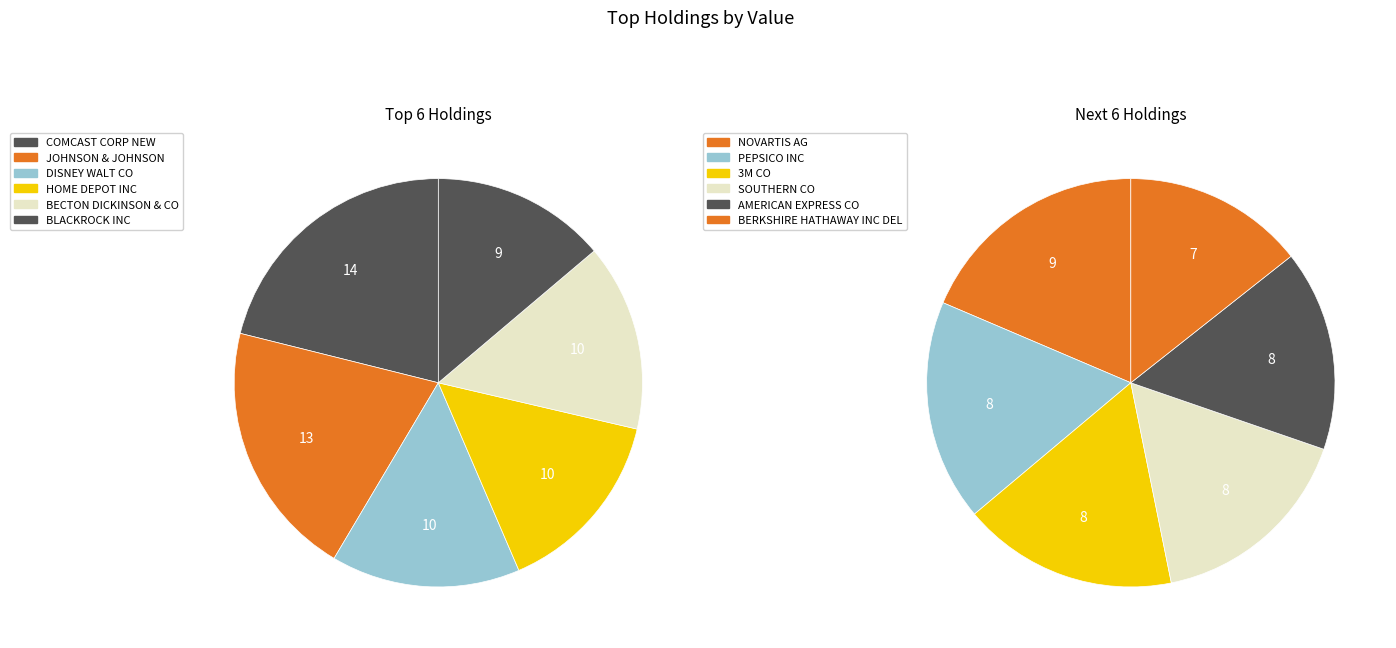

Is it true that JOHNSON & JOHNSON is 19% of the pie?

False